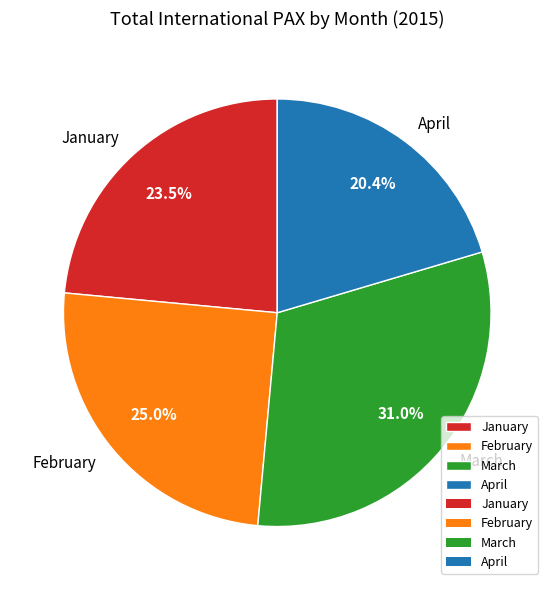

Is there a majority slice in this chart?

No